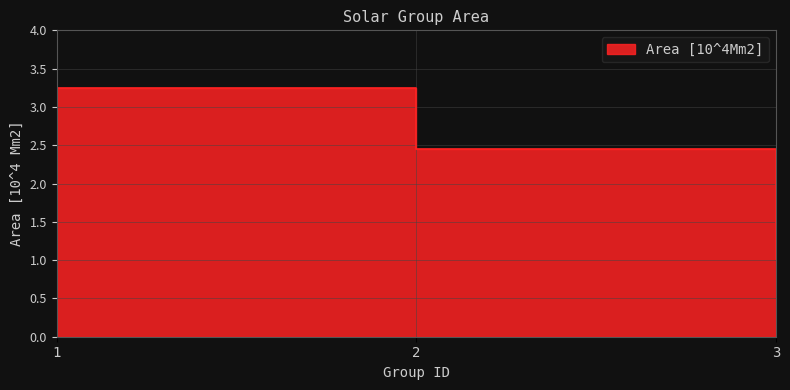

Where is the data nearest to the value 2?

2